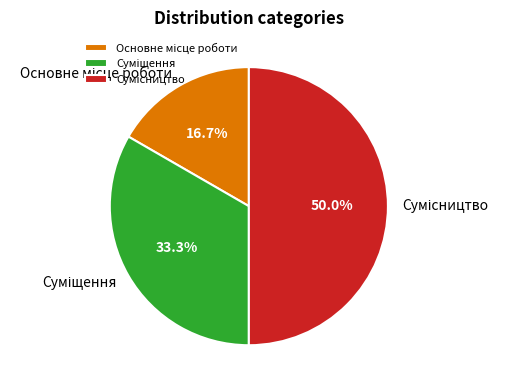

What percentage is the Основне місце роботи slice, to the nearest percent?

17%